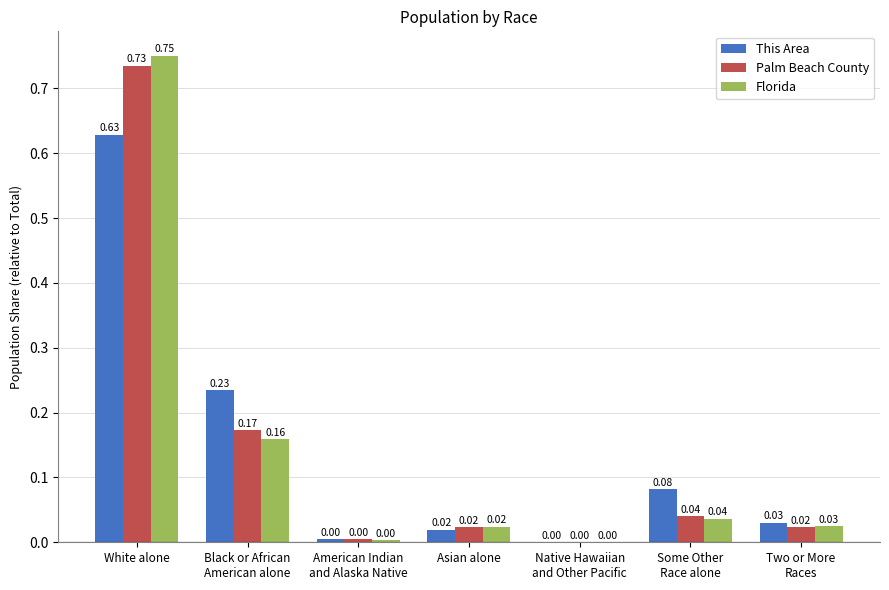

How many groups of bars are there?

7